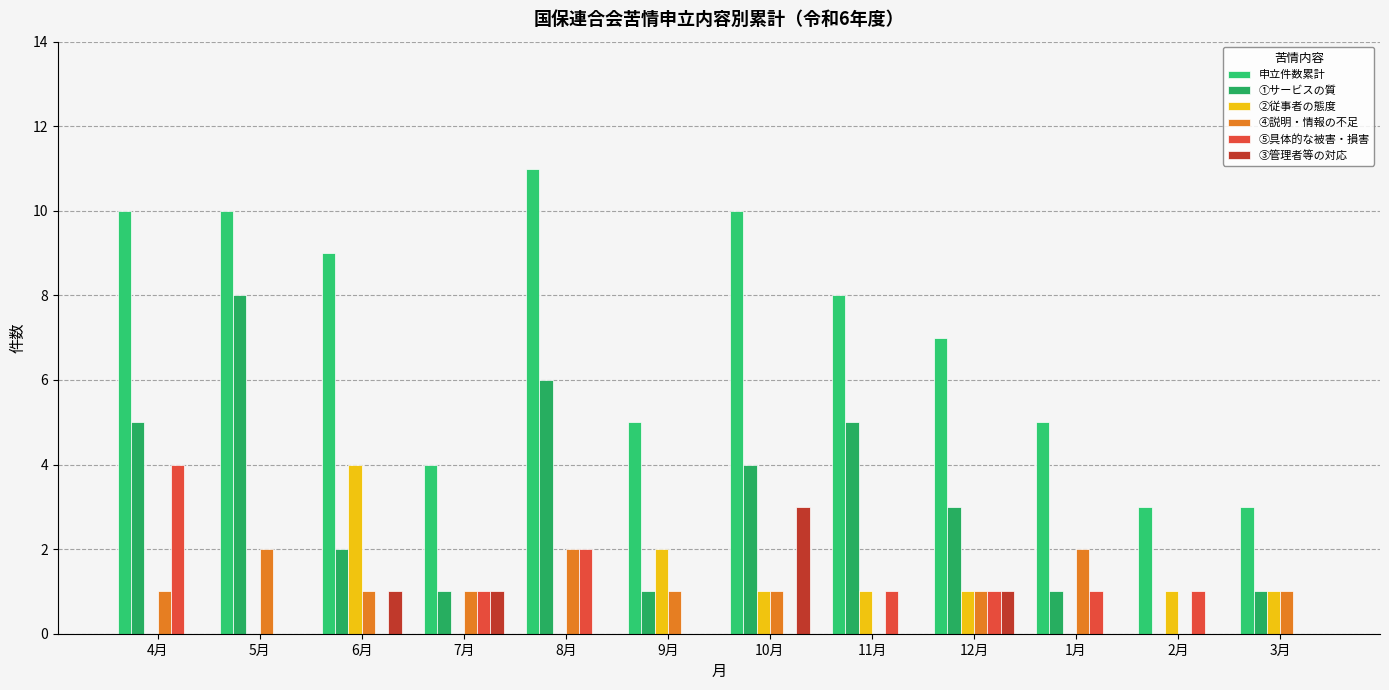

Which series has the largest total across all categories?

申立件数累計